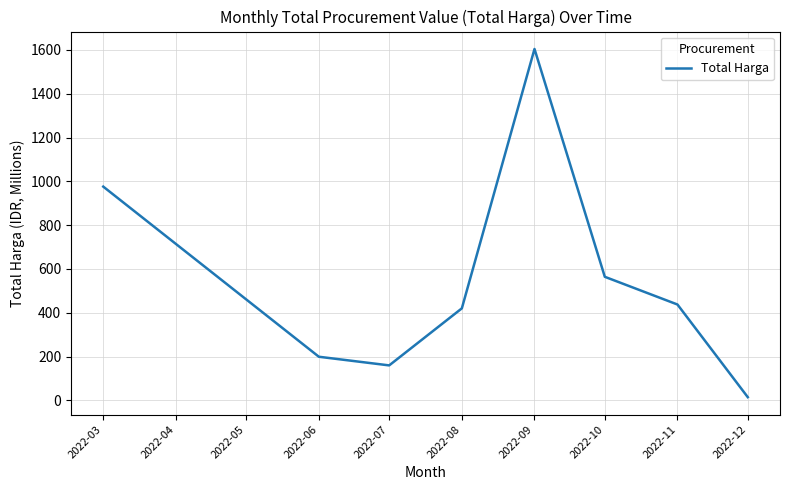

Does the chart display data point markers on the line(s)?

No